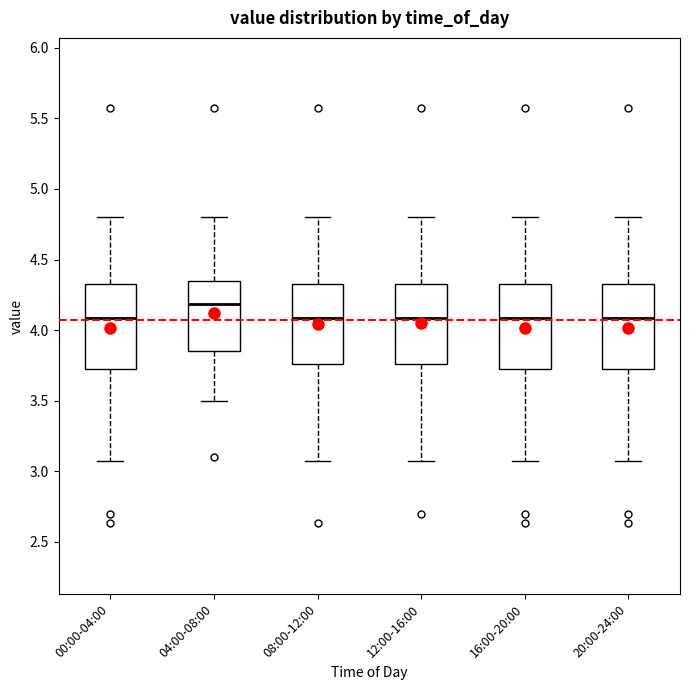

Reading left to right, transcribe this box plot: for each box, give where its median line is, the range the box spans, and where its two whiskers end, as read against the y-axis. The values are not printed on the chart, so give them approximately, as read against the axis.

00:00-04:00: median 4.10, box 3.70 to 4.35, whiskers 3.05 to 4.80
04:00-08:00: median 4.20, box 3.85 to 4.35, whiskers 3.50 to 4.80
08:00-12:00: median 4.10, box 3.75 to 4.35, whiskers 3.05 to 4.80
12:00-16:00: median 4.10, box 3.75 to 4.35, whiskers 3.05 to 4.80
16:00-20:00: median 4.10, box 3.70 to 4.35, whiskers 3.05 to 4.80
20:00-24:00: median 4.10, box 3.70 to 4.35, whiskers 3.05 to 4.80